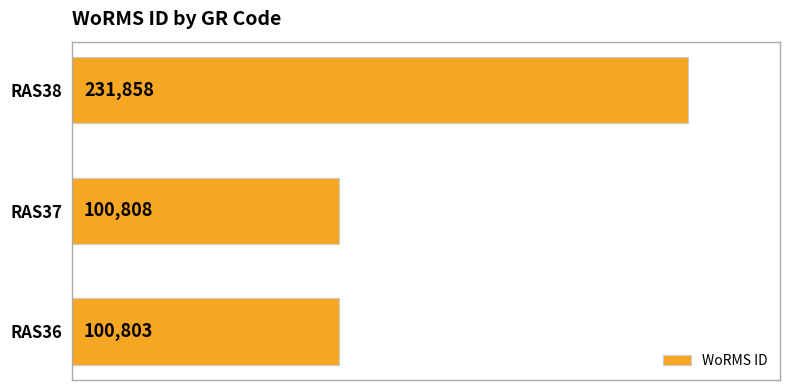

List the labels in order of value, largest first.

RAS38, RAS37, RAS36